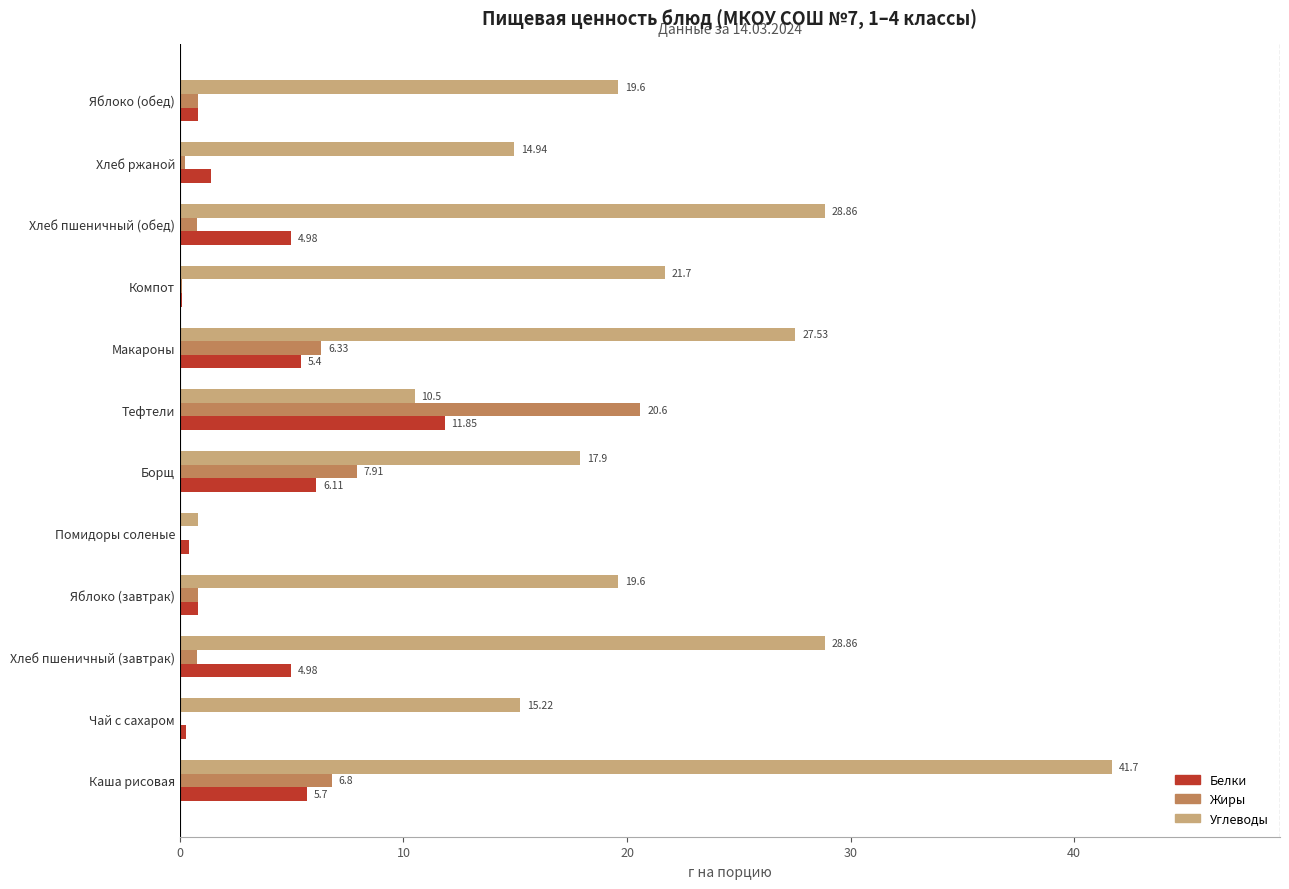

Which category has the highest value across all series?

Каша рисовая